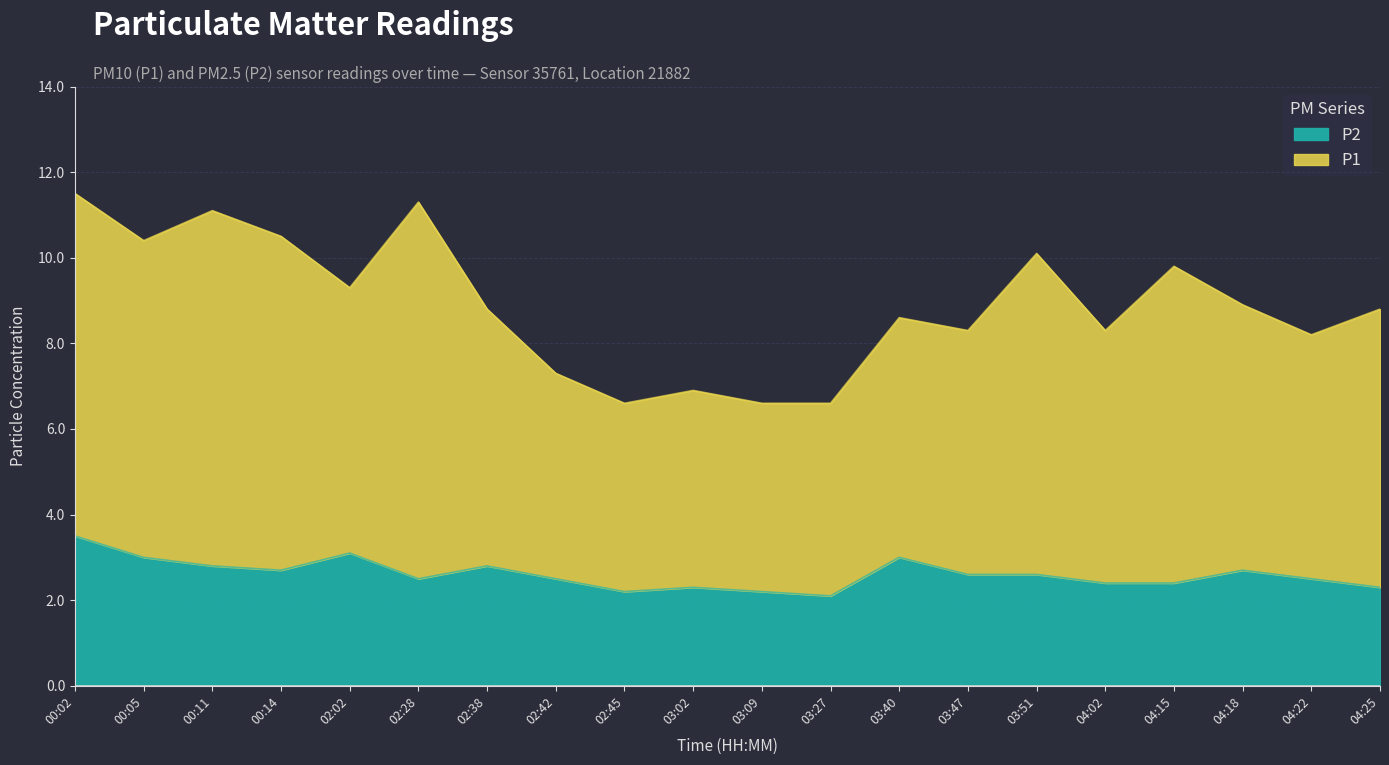

True or false: P1 and P2 cross at least once.

False